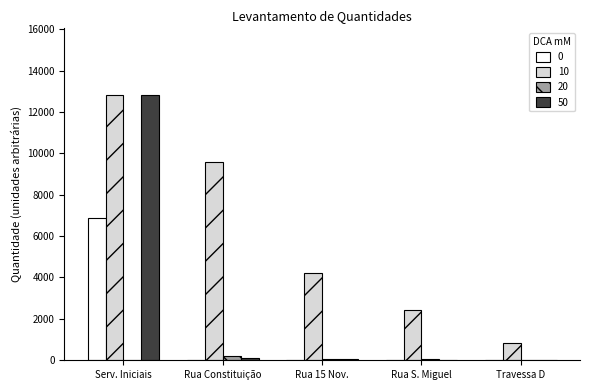

What is the sum of all 0 values?

6860.5